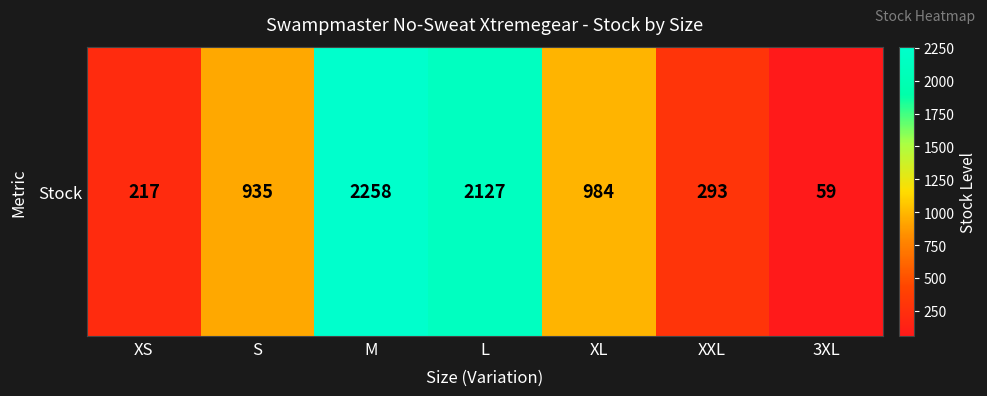

The chart shows a value of 2258 at M. True or false?

True